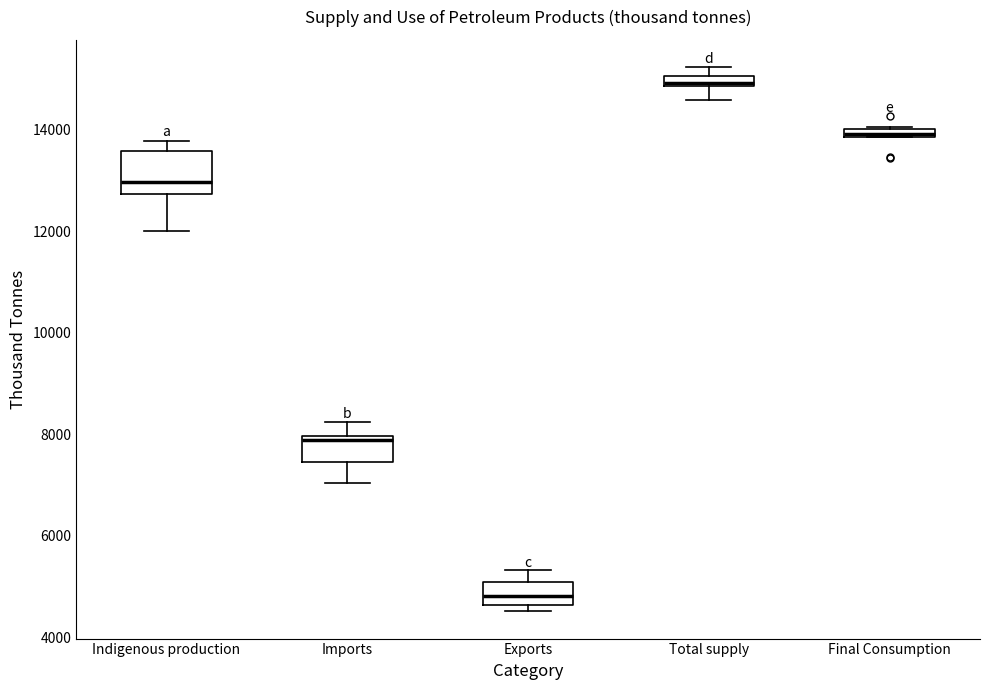

Comparing the boxes themselves (not the whiskers), which one is the tallest?

Indigenous production